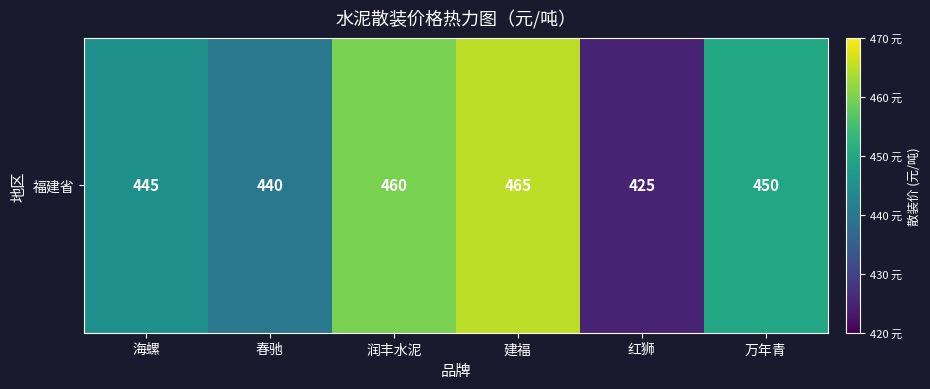

At which label does the data first exceed 450?

润丰水泥